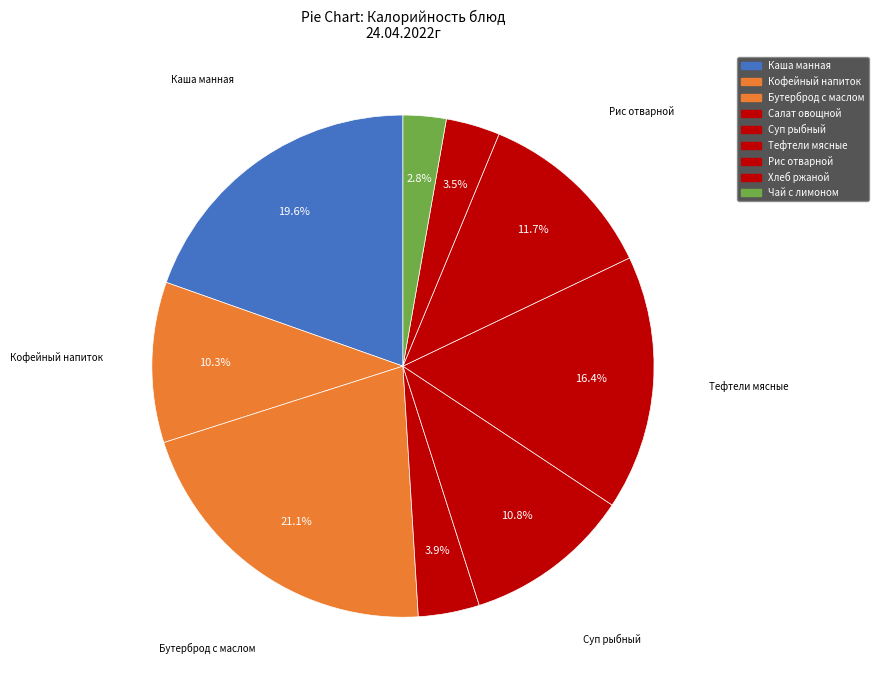

Count the number of slices in the pie.

9